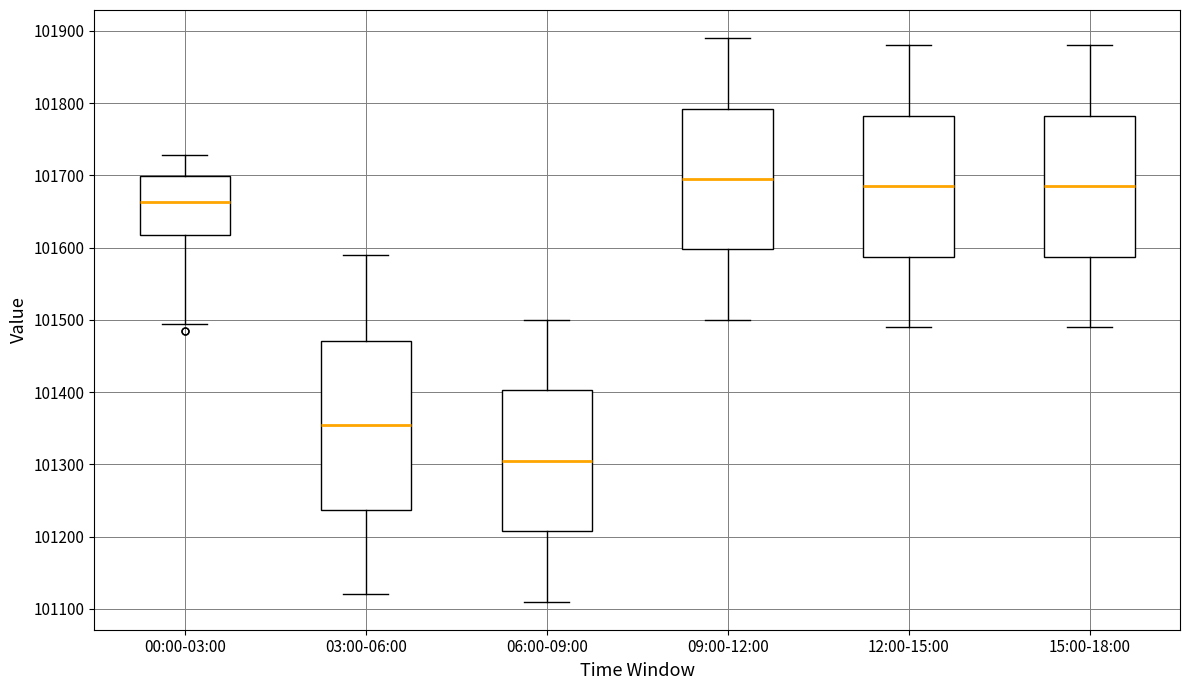

Reading left to right, read every box against the y-axis: the position of its median line, the range the box covers, and the ends of its whiskers. The values are not printed on the chart, so give them approximately, as read against the axis.

00:00-03:00: median 101660, box 101620 to 101700, whiskers 101490 to 101730
03:00-06:00: median 101350, box 101240 to 101470, whiskers 101120 to 101590
06:00-09:00: median 101310, box 101210 to 101400, whiskers 101110 to 101500
09:00-12:00: median 101700, box 101600 to 101790, whiskers 101500 to 101890
12:00-15:00: median 101690, box 101590 to 101780, whiskers 101490 to 101880
15:00-18:00: median 101690, box 101590 to 101780, whiskers 101490 to 101880